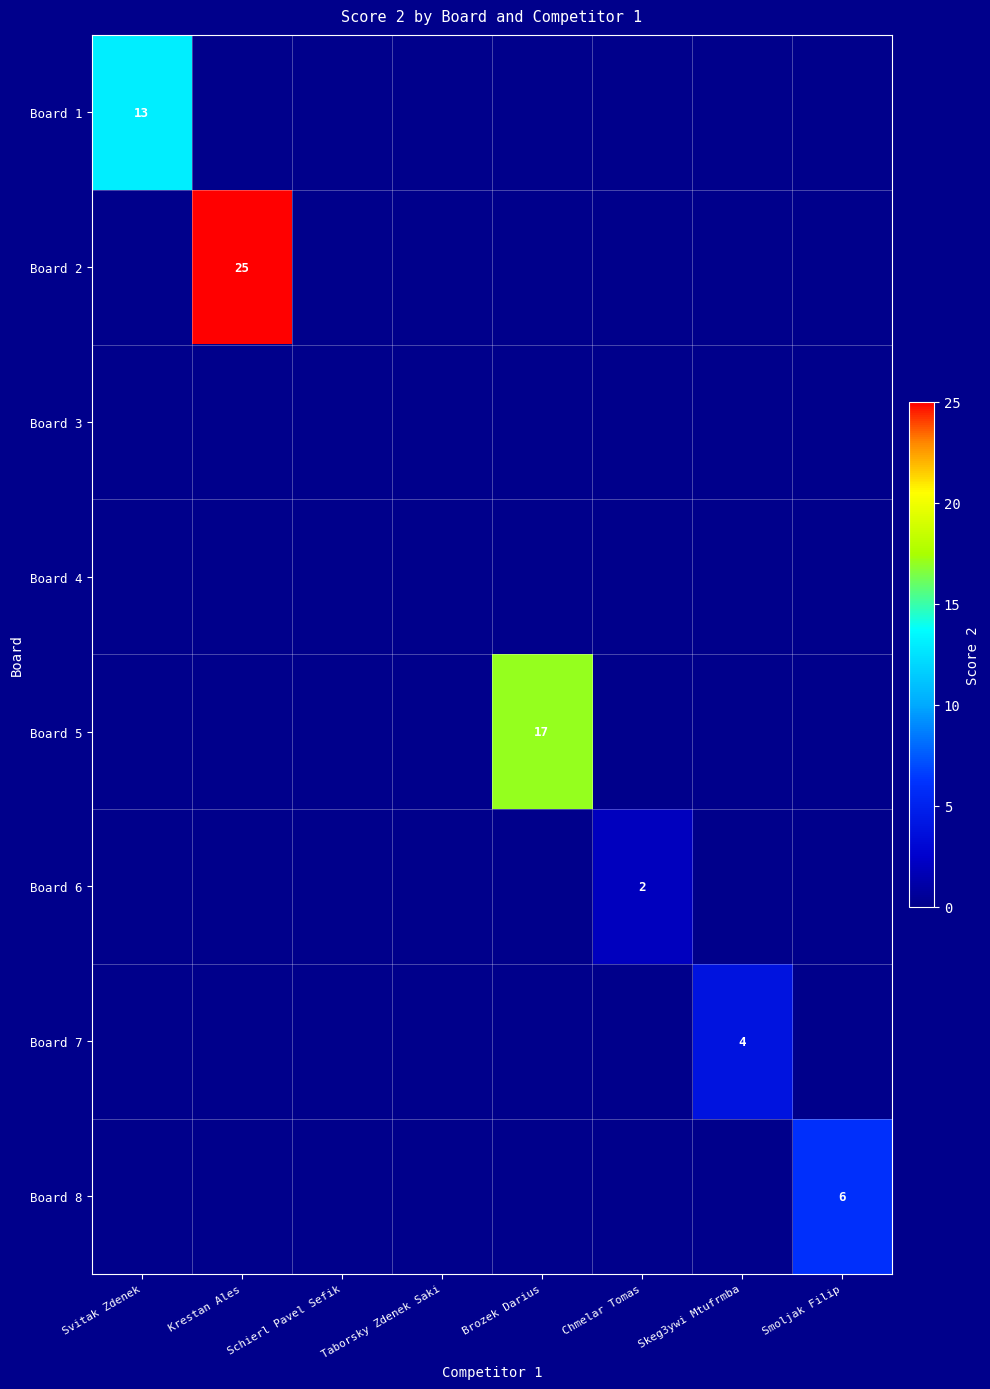

At Svitak Zdenek, list the series in order from largest to smallest.

Board 1, Board 2, Board 3, Board 4, Board 5, Board 6, Board 7, Board 8